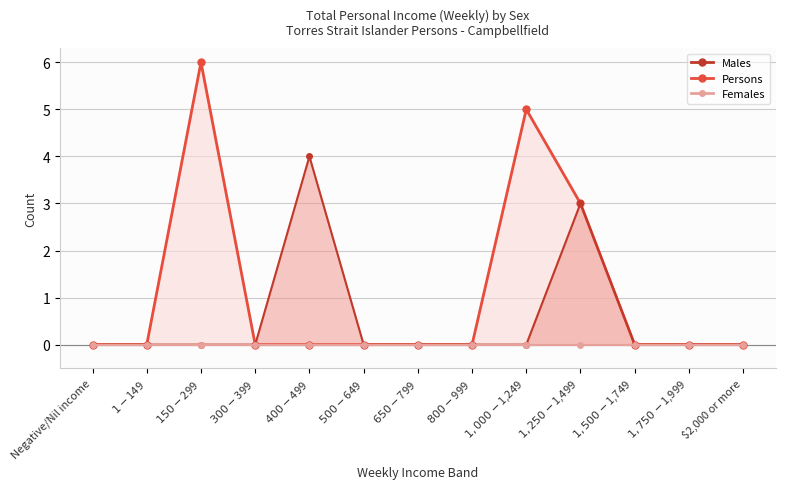

Is the value of Males at $500-$649 greater than the value of Persons at $1,750-$1,999?

No